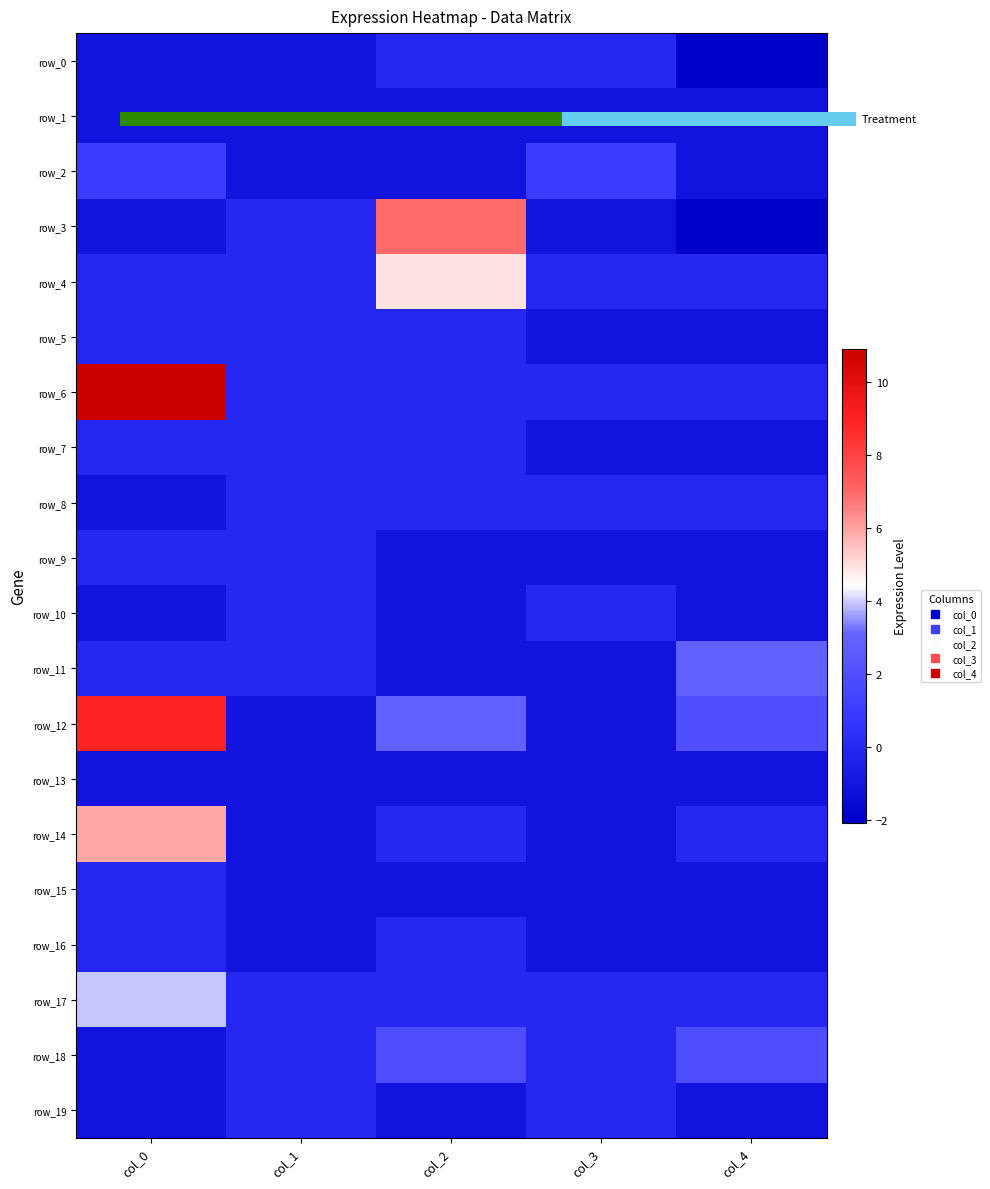

What is the total value across all series at col_3?

-11.4